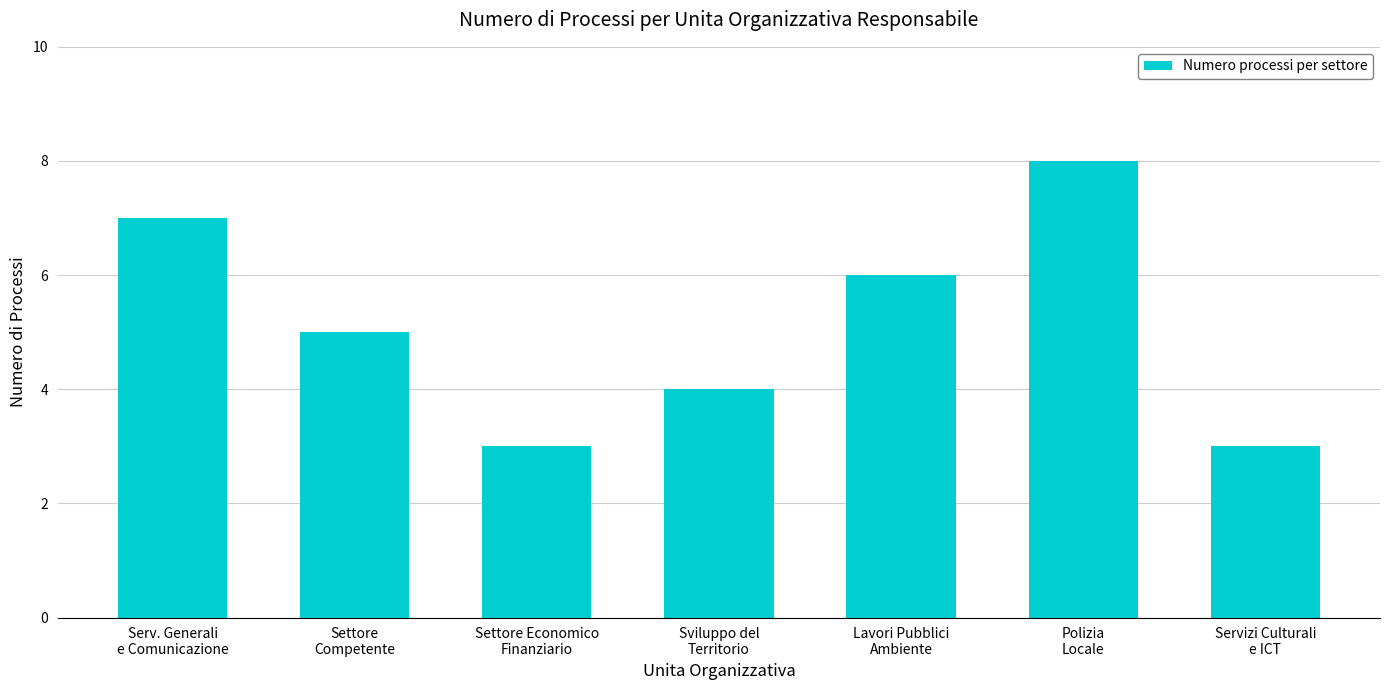

Reading right to left, list all the values displayed in this chart.

Servizi Culturali
e ICT=3	Polizia
Locale=8	Lavori Pubblici
Ambiente=6	Sviluppo del
Territorio=4	Settore Economico
Finanziario=3	Settore
Competente=5	Serv. Generali
e Comunicazione=7